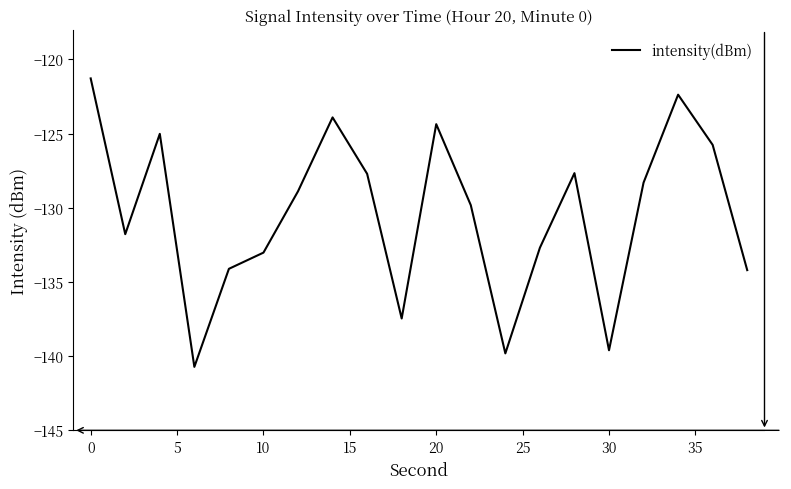

What is the minimum value shown in the chart?

-140.7